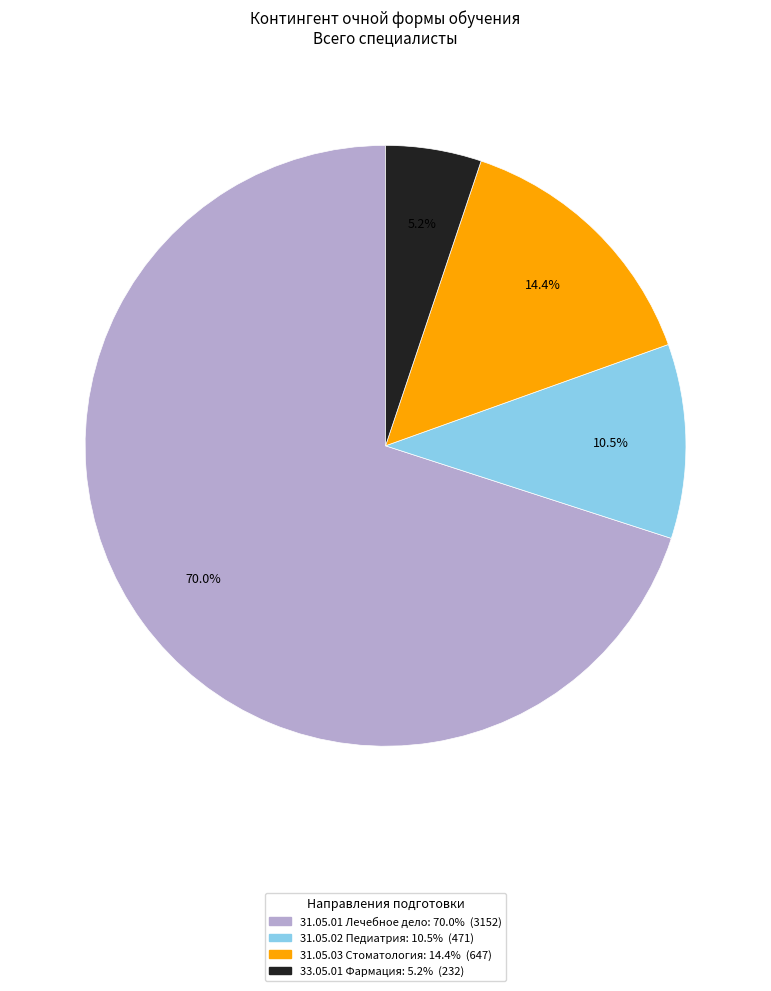

Which slice represents more than half of the pie?

31.05.01 Лечебное дело